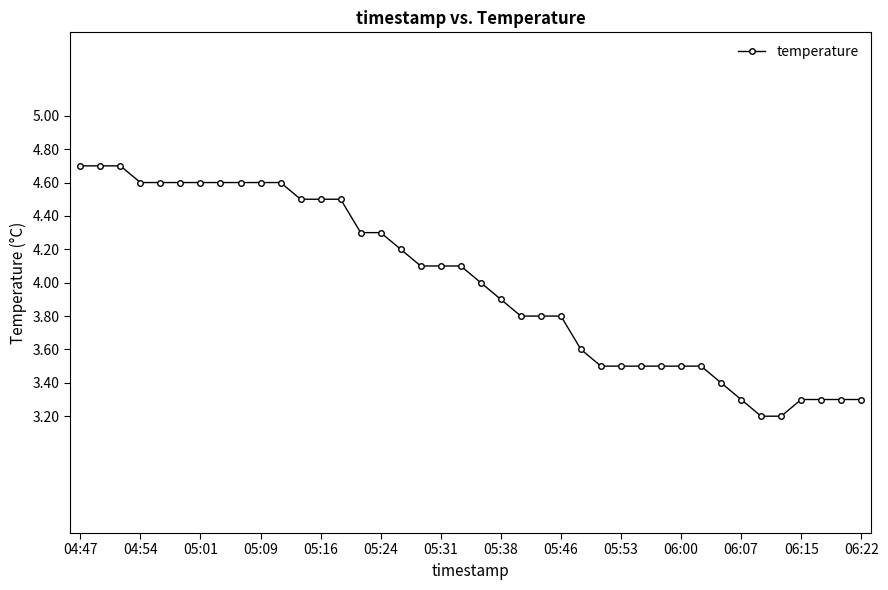

What is the sum of all values?

159.7